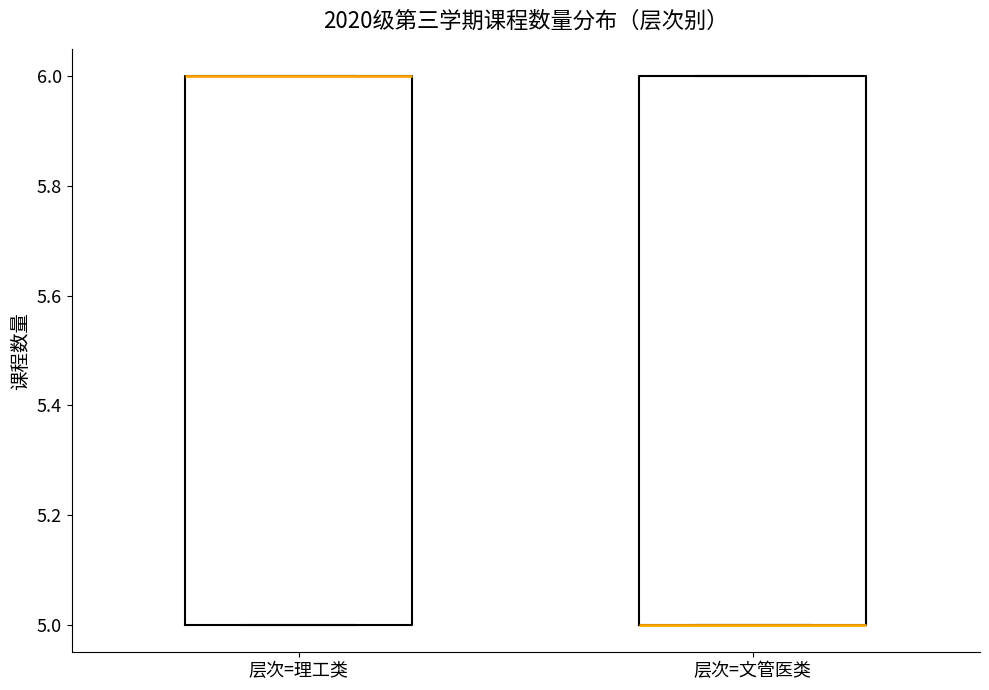

Where is the lower edge of the box for 层次=理工类 on the y-axis? The values are not printed on the chart, so give them approximately, as read against the axis.

5